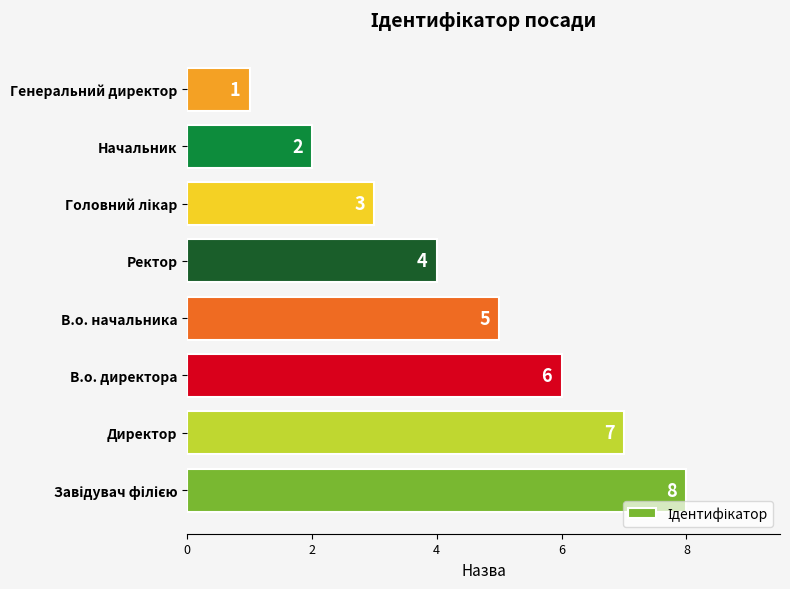

Count the number of data series in this chart.

1